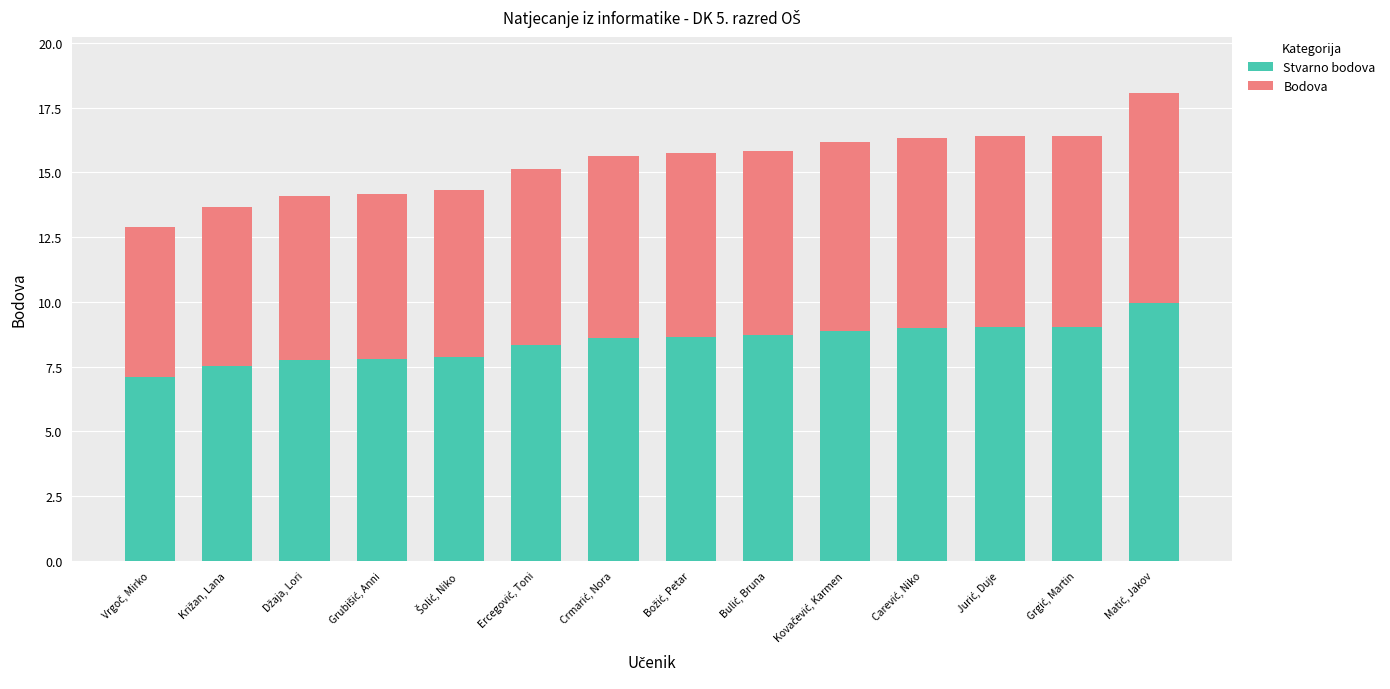

What is the sum of all Stvarno bodova values?

118.2